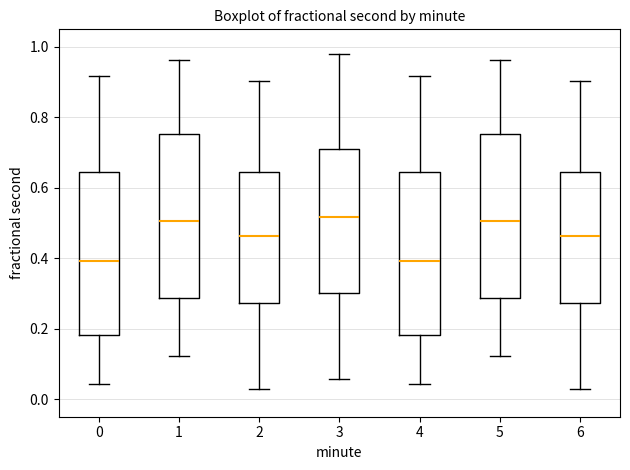

Reading left to right, transcribe this box plot: for each box, give where its median line is, the range the box spans, and where its two whiskers end, as read against the y-axis. The values are not printed on the chart, so give them approximately, as read against the axis.

0: median 0.40, box 0.18 to 0.64, whiskers 0.04 to 0.92
1: median 0.50, box 0.28 to 0.76, whiskers 0.12 to 0.96
2: median 0.46, box 0.28 to 0.64, whiskers 0.02 to 0.90
3: median 0.52, box 0.30 to 0.70, whiskers 0.06 to 0.98
4: median 0.40, box 0.18 to 0.64, whiskers 0.04 to 0.92
5: median 0.50, box 0.28 to 0.76, whiskers 0.12 to 0.96
6: median 0.46, box 0.28 to 0.64, whiskers 0.02 to 0.90